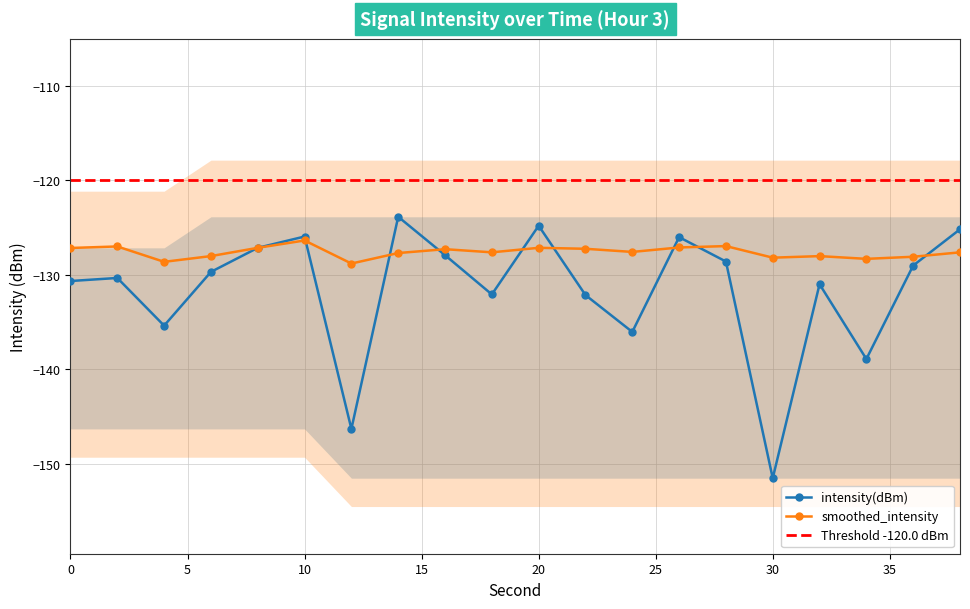

How many times do rolling_mean and intensity(dBm) cross each other?

9